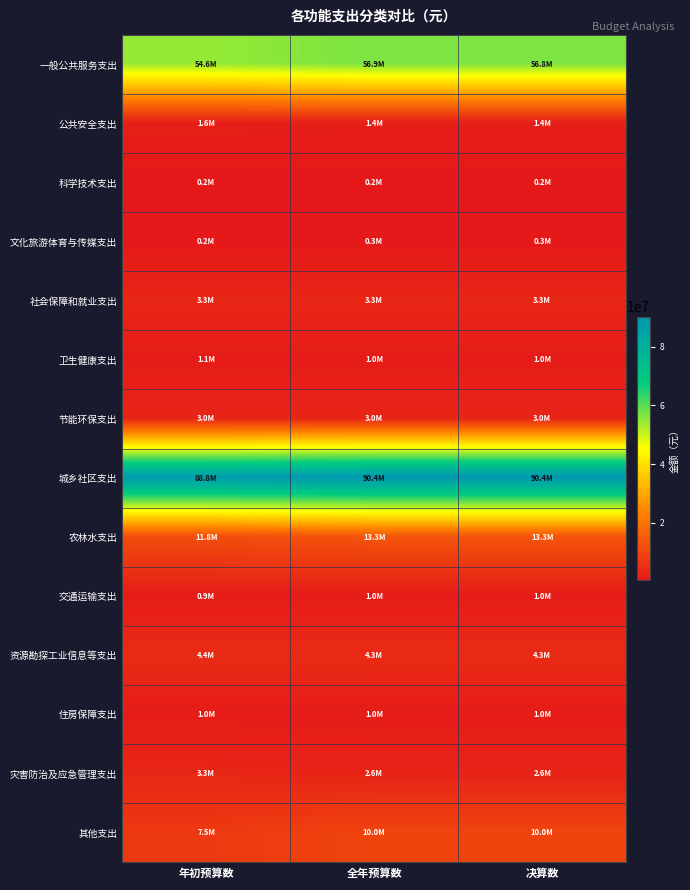

Between 全年预算数 and 决算数, which is larger?

全年预算数